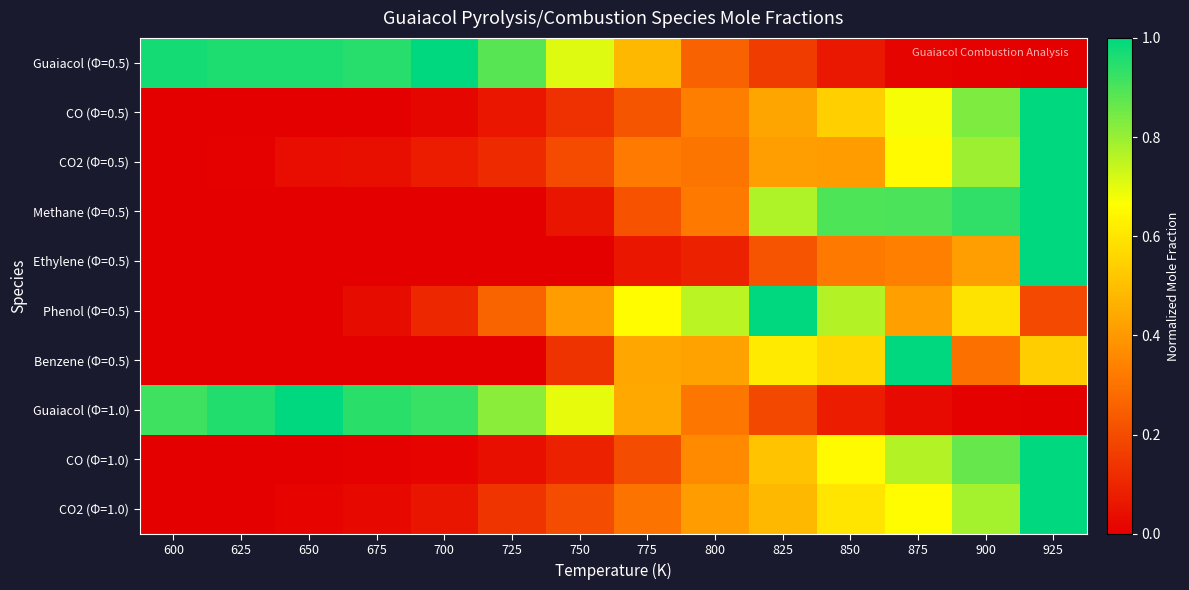

At how many categories does at least one series exceed 0?

14